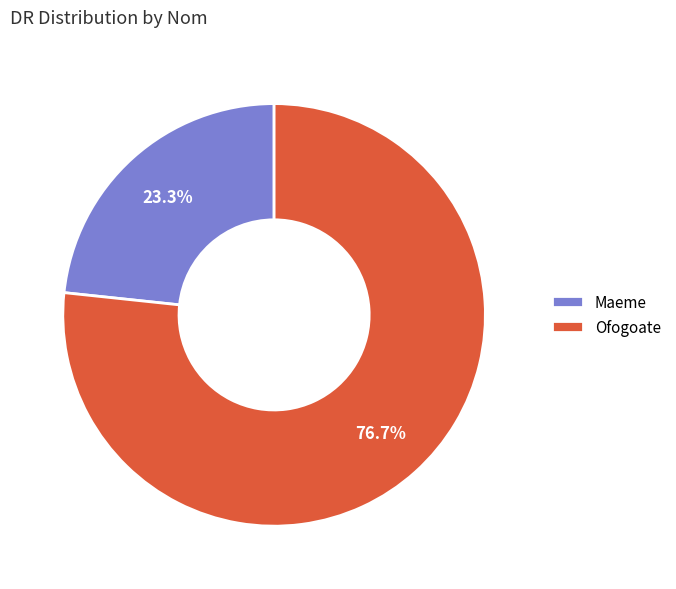

Between Ofogoate and Maeme, which is larger?

Ofogoate